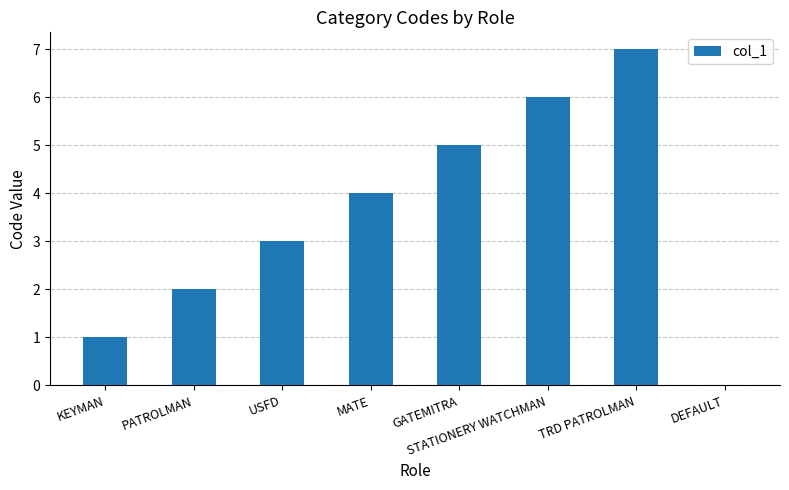

What is the sum of the values at DEFAULT and STATIONERY WATCHMAN?

6